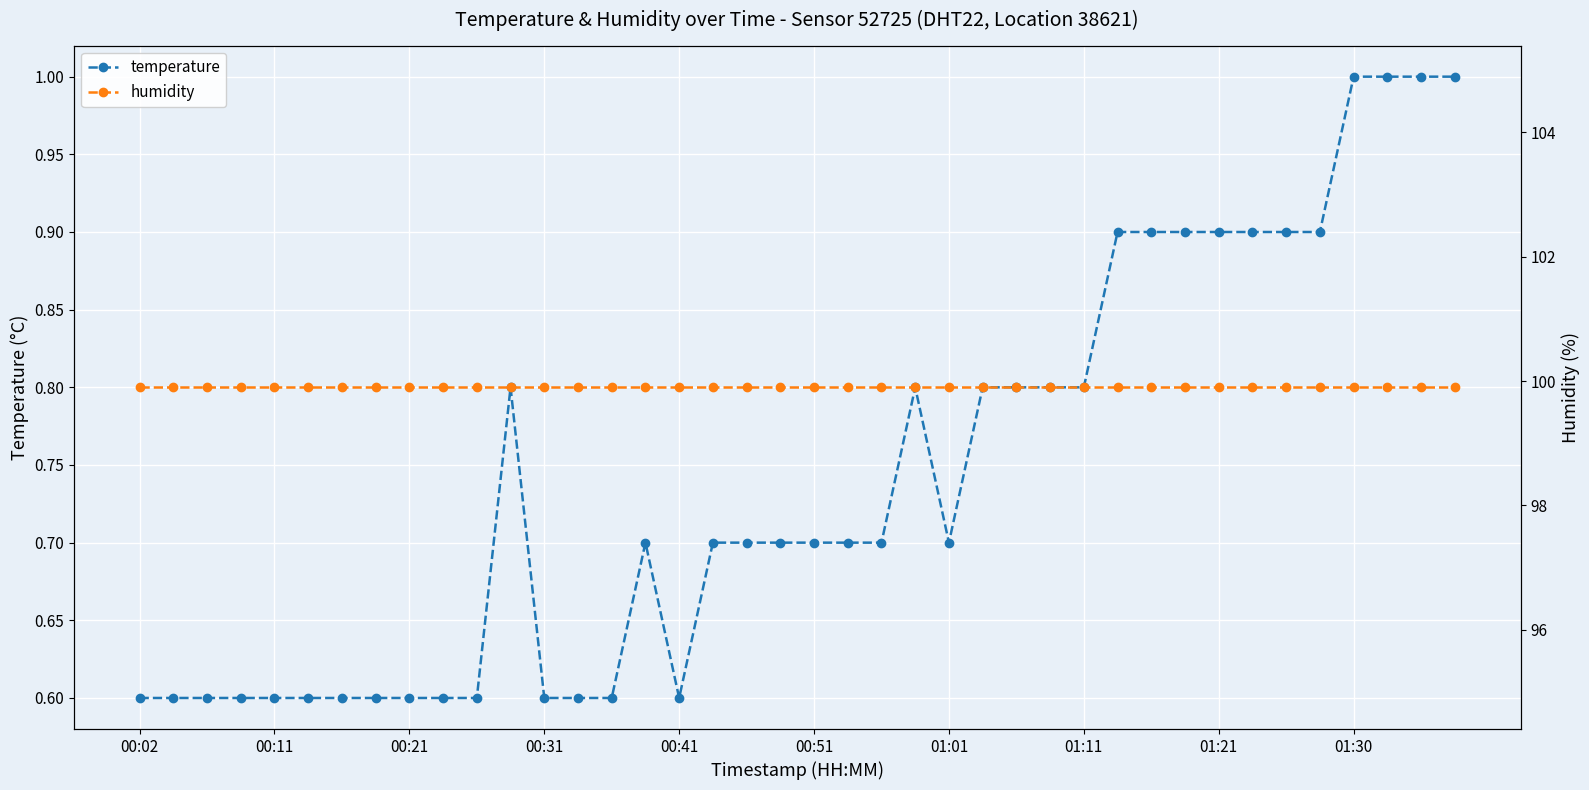

What are all the series names shown in the legend?

temperature, humidity